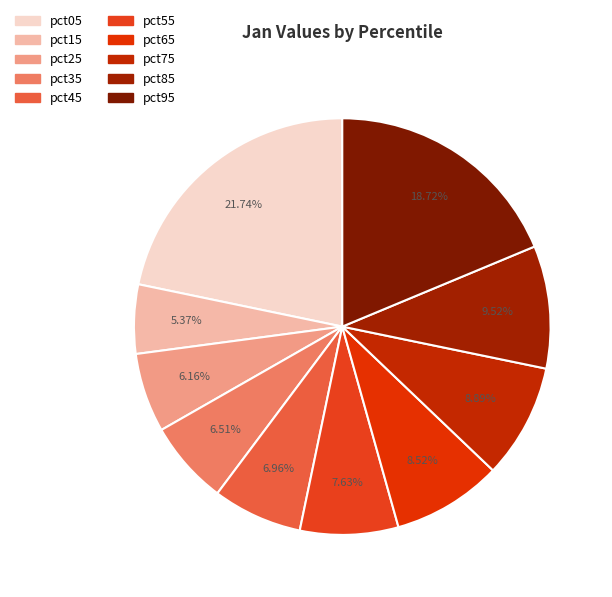

Is pct85 the majority of the pie?

No